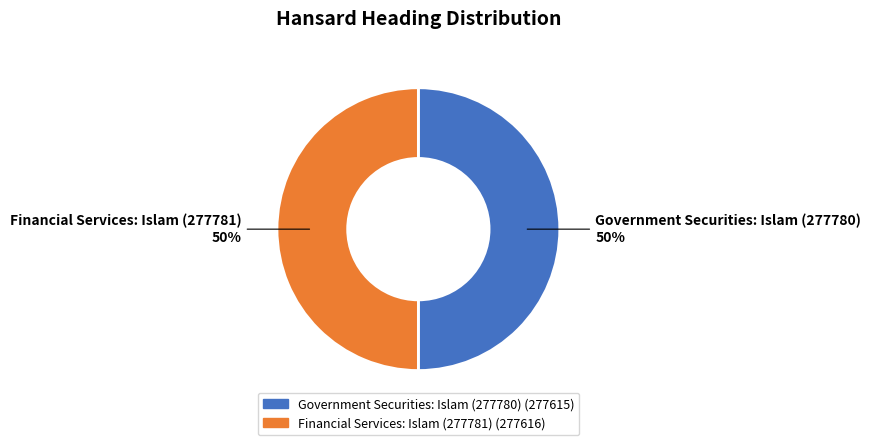

True or false: Government Securities: Islam (277780) accounts for 50% of the total.

True